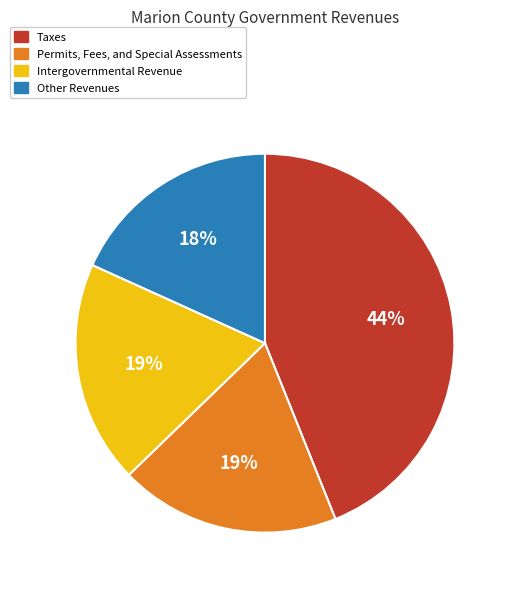

Is it true that Permits, Fees, and Special Assessments is 28% of the pie?

False